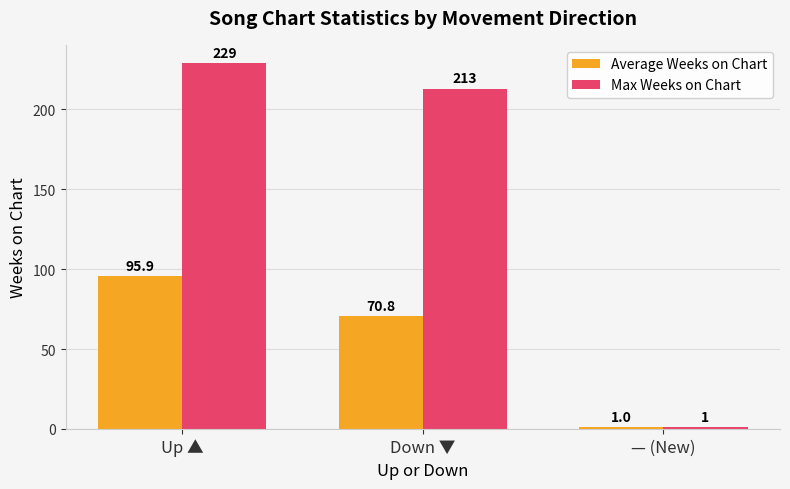

At which label does Average Weeks on Chart reach its minimum?

— (New)